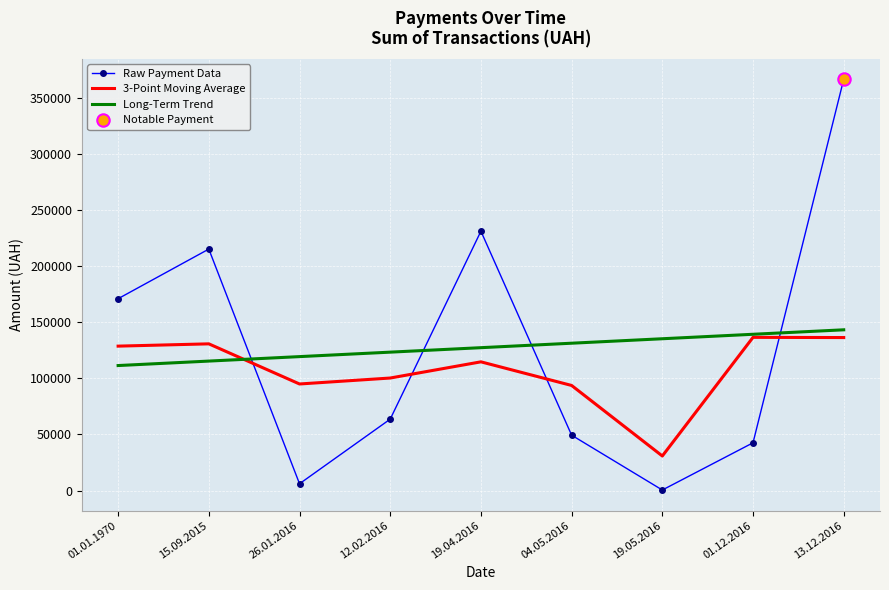

What is the difference between the highest and lowest values at 01.12.2016?

96627.3